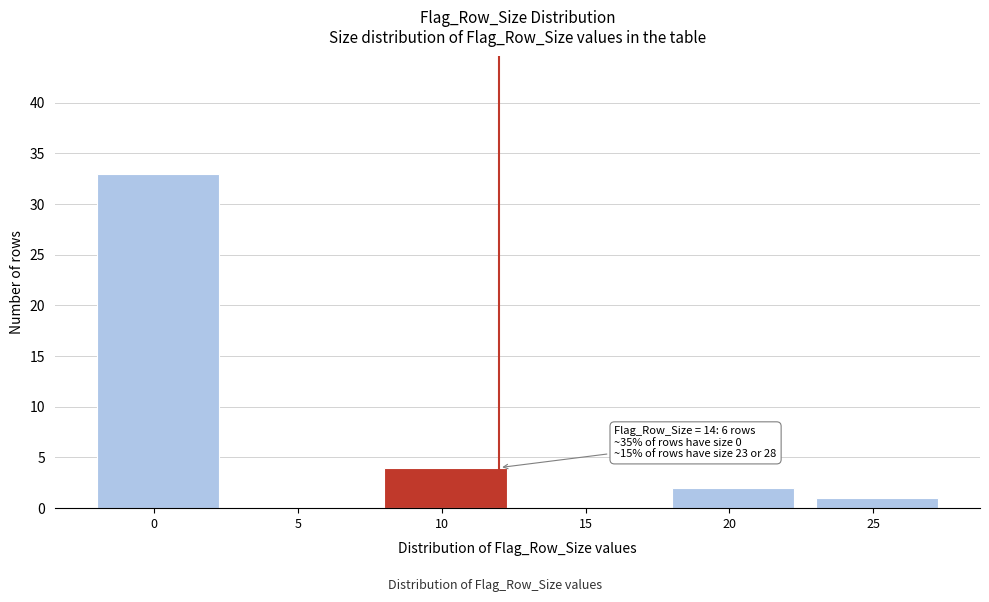

Reading left to right, what are all the values shown in this chart?

0=33	5=0	10=4	15=0	20=2	25=1